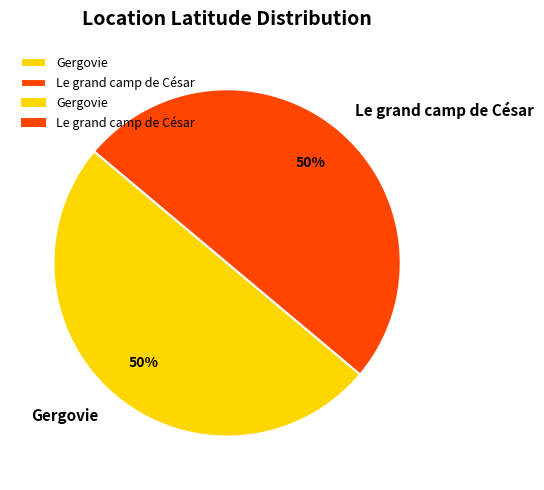

Is it true that Le grand camp de César is 50% of the pie?

True